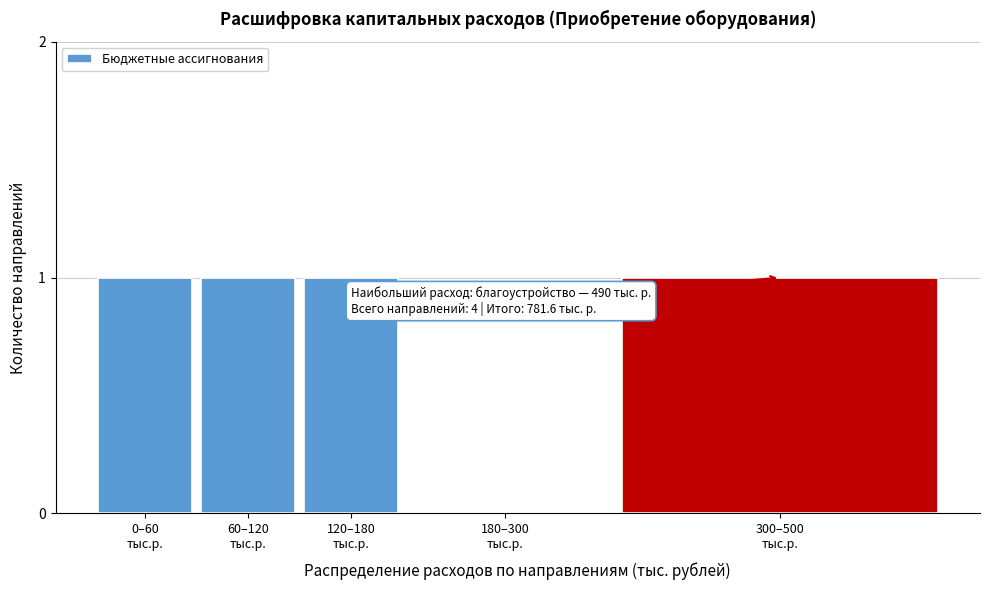

What is the sum of all values?

4